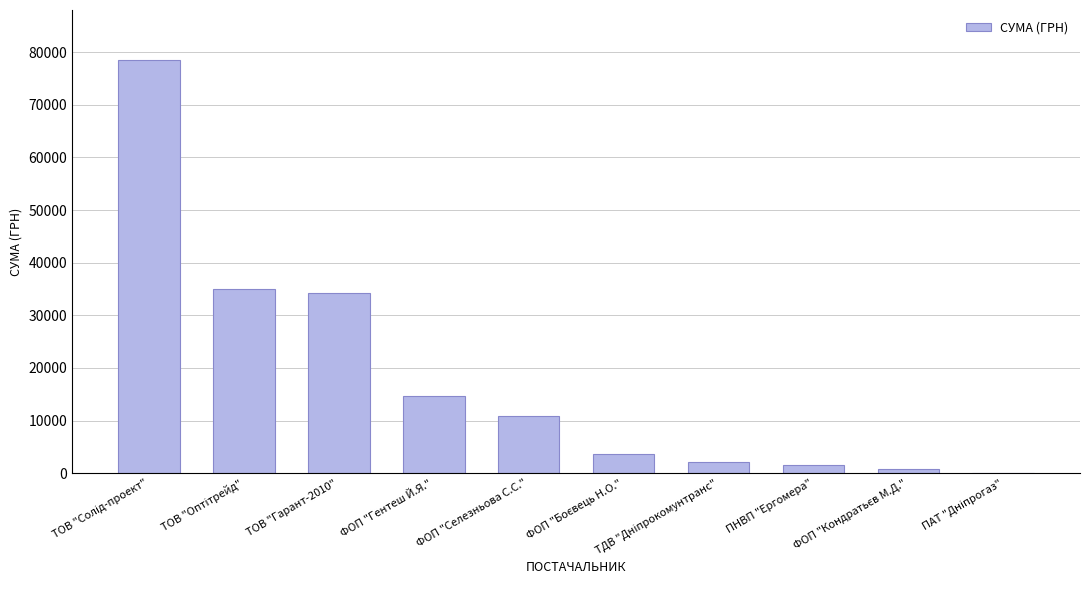

What is the greatest value displayed?

78600.0